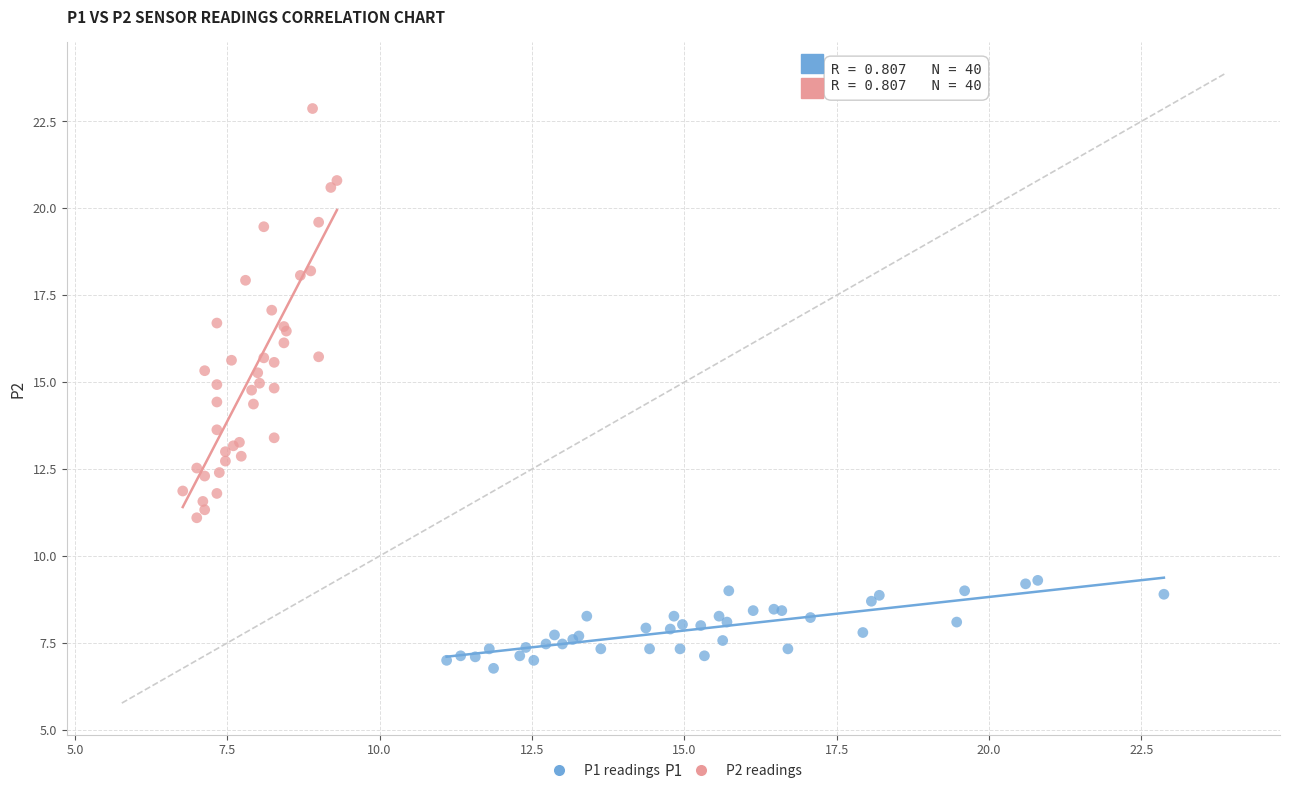

Which series contains the lowest Y value?

P1 readings